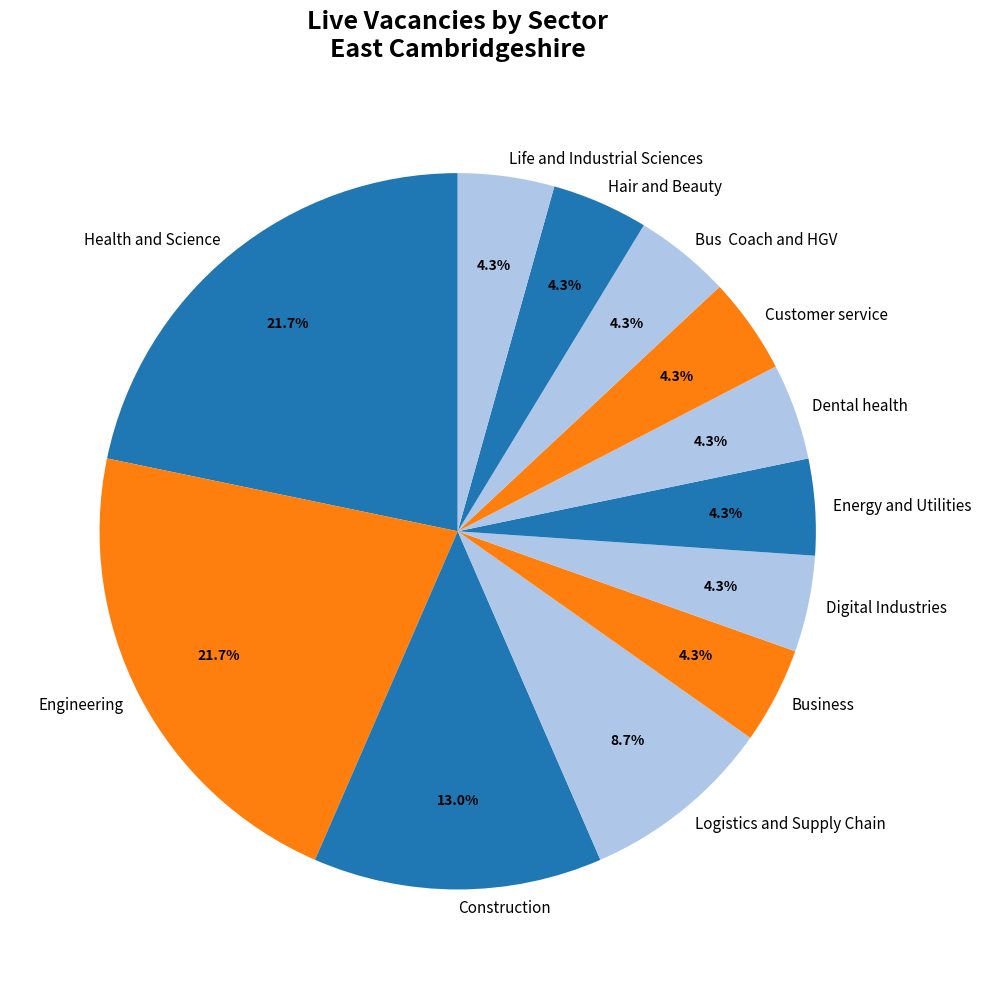

What percentage is the Digital Industries slice, to the nearest percent?

4%